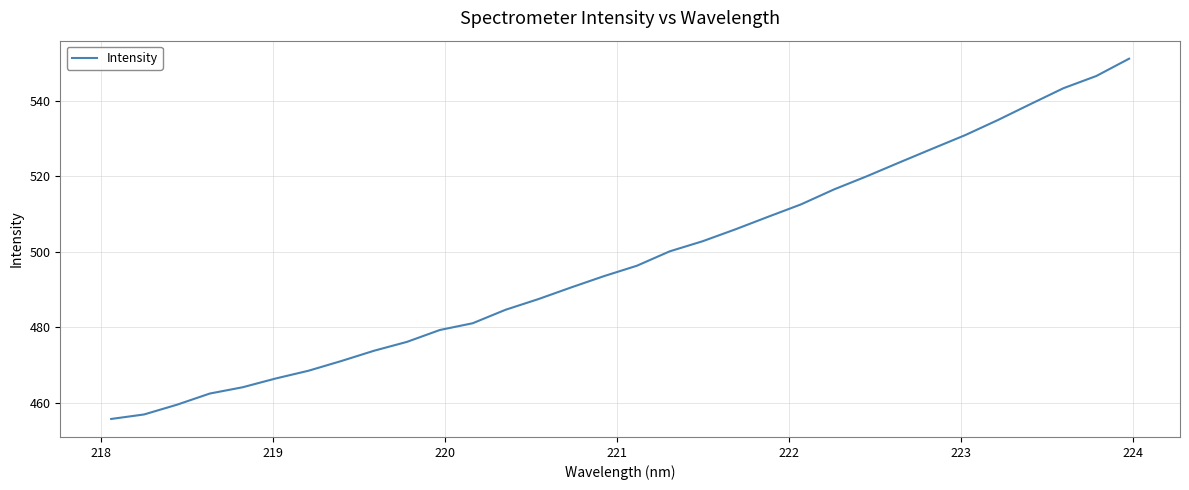

What is the smallest value displayed?

455.8